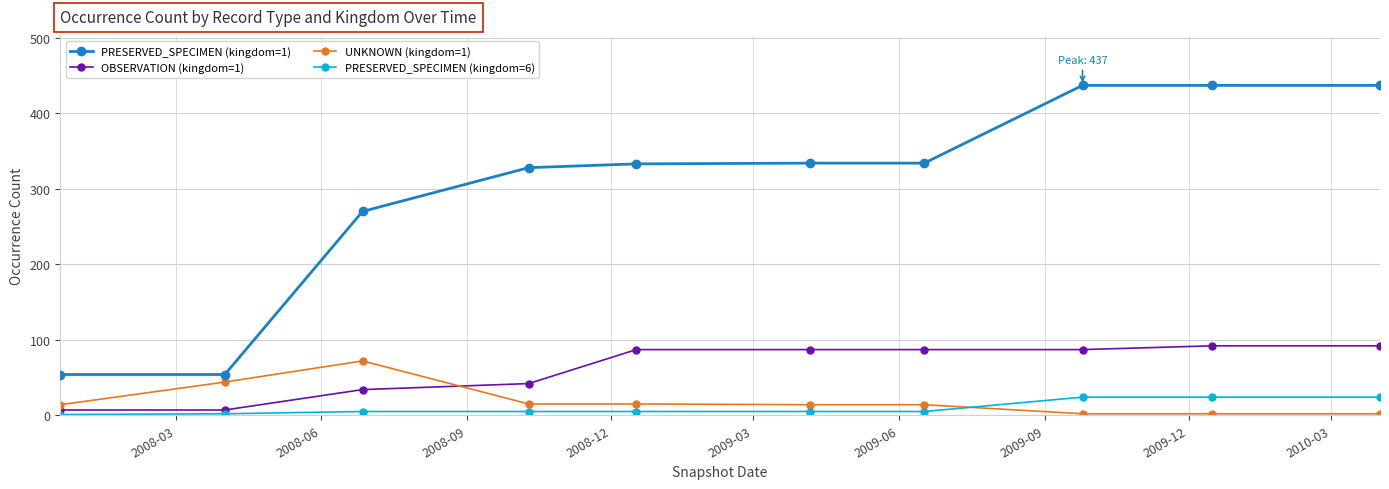

Does the chart display data point markers on the line(s)?

Yes